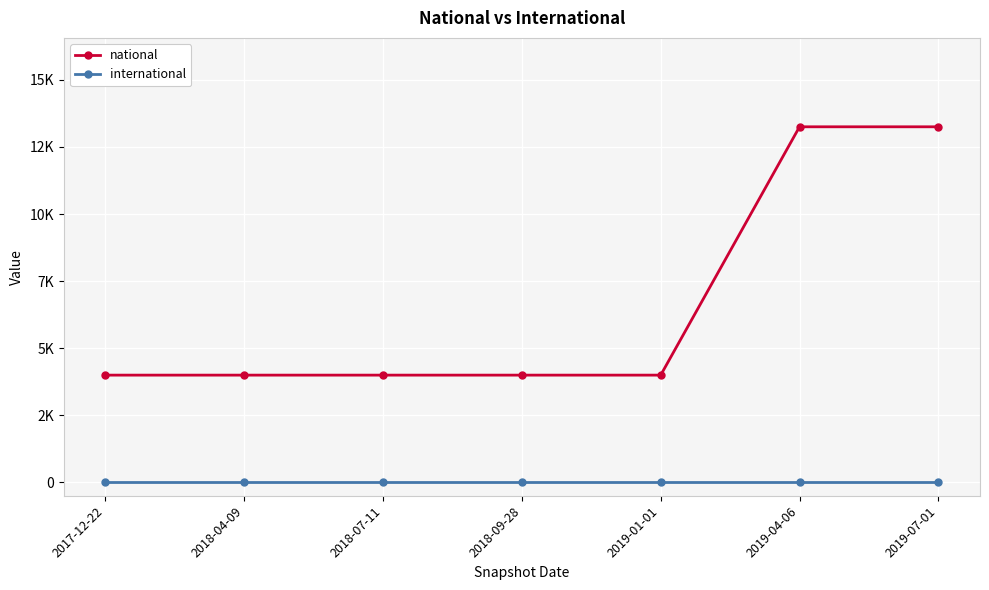

What position from the left is 2019-04-06?

6